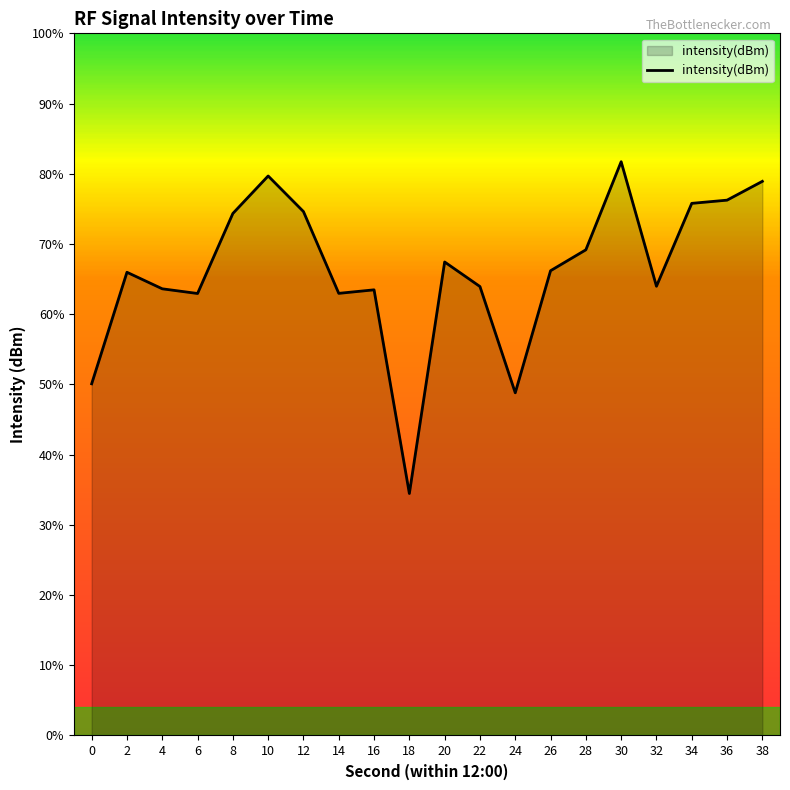

How many lines are shown in the chart?

1